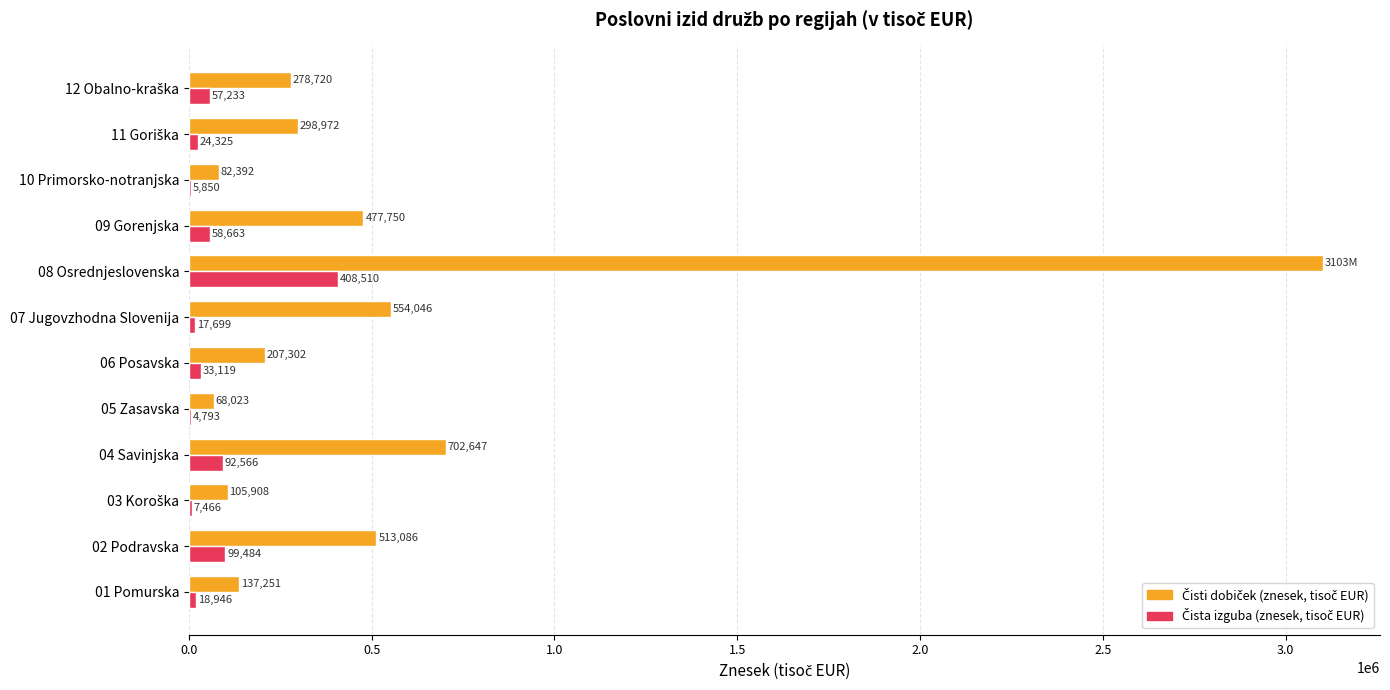

At which category is the sum across all series the highest?

08 Osrednjeslovenska